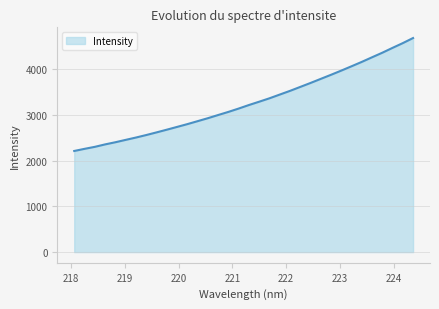

What is the minimum value shown in the chart?

2208.9